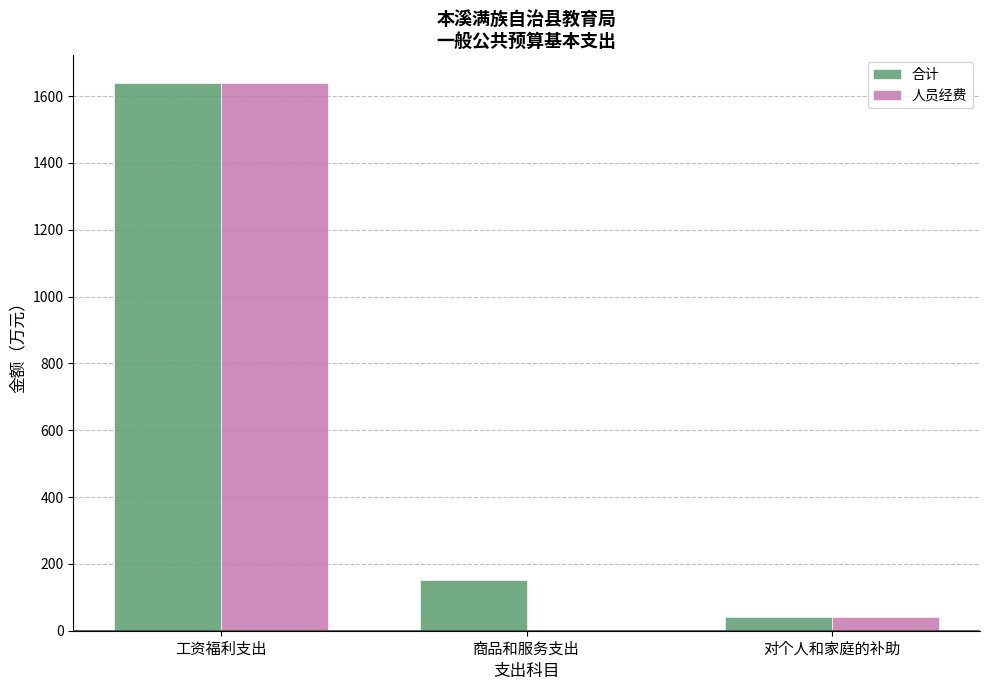

At which category is the sum across all series the highest?

工资福利支出